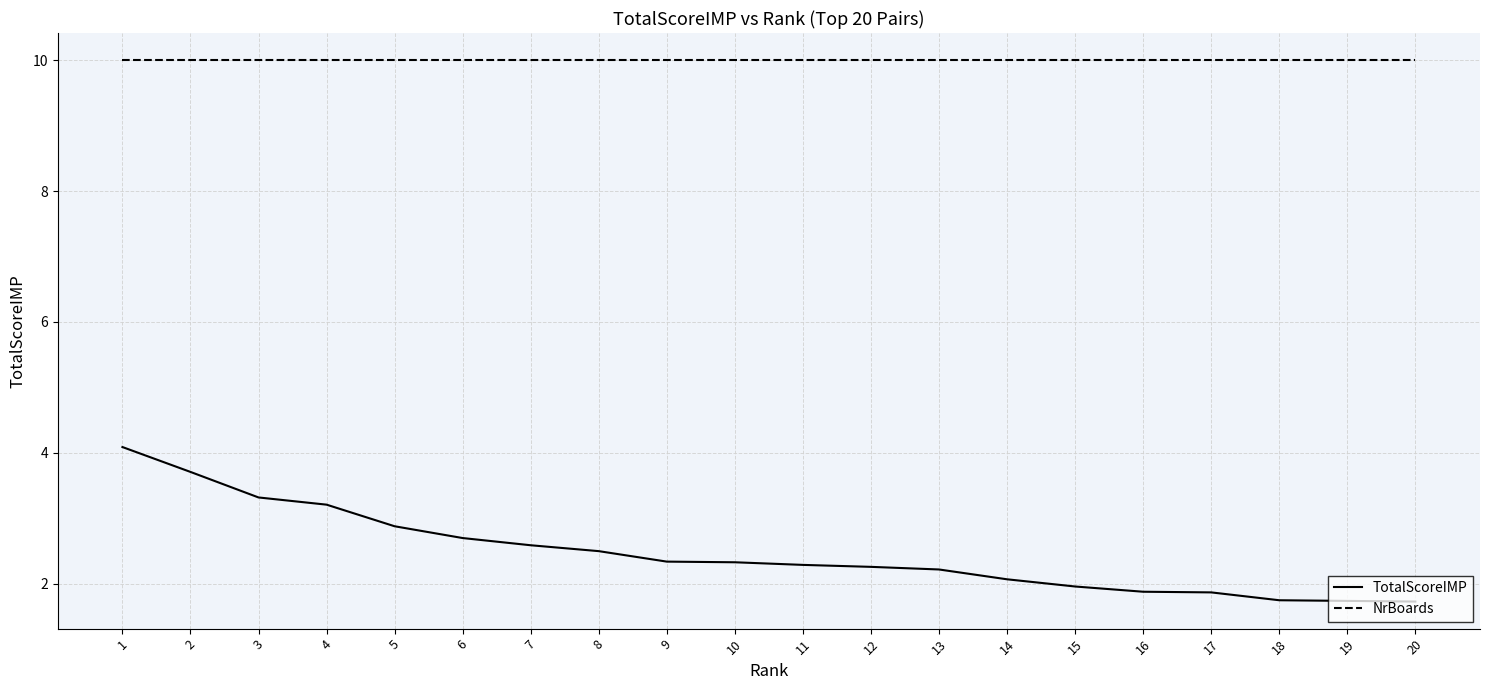

Which series has the largest range (max minus min)?

TotalScoreIMP